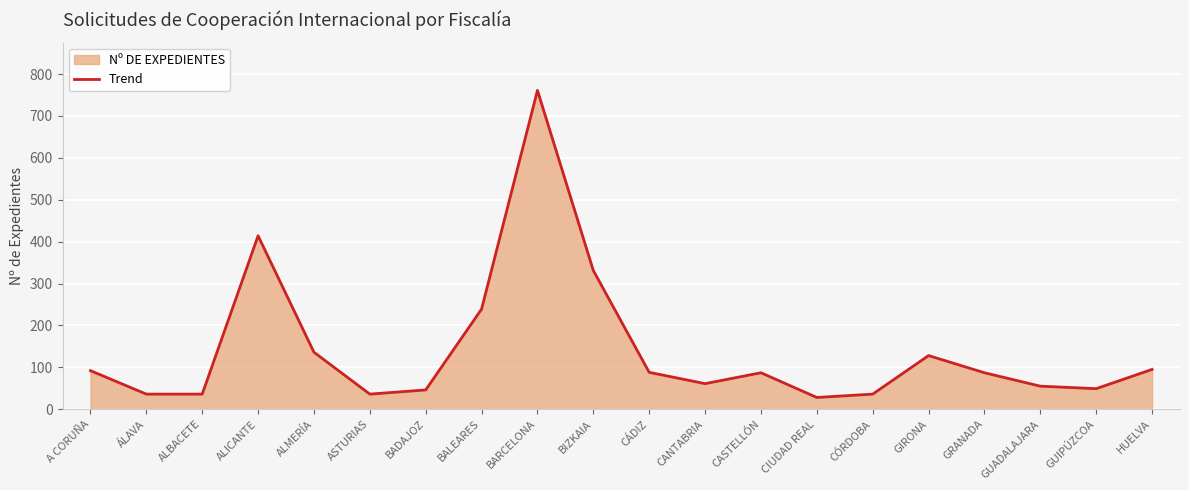

Reading left to right, what are all the values shown in this chart?

92	36	36	414	136	36	46	239	761	331	88	61	87	28	36	128	87	55	49	95